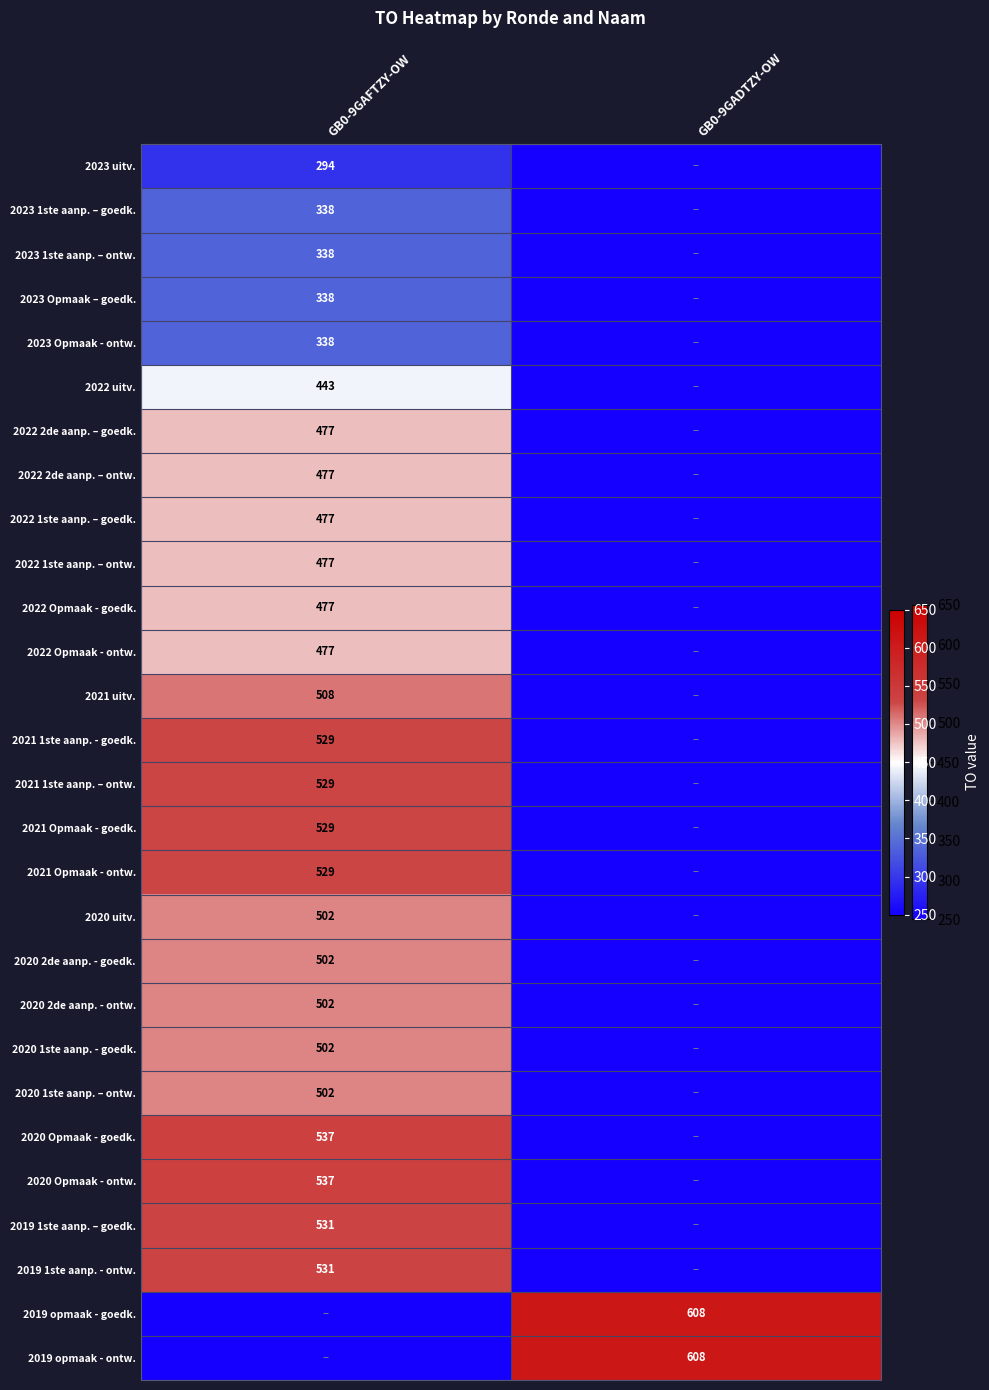

The 2020 1ste aanp. – ontw. series shows 502 at GB0-9GAFTZY-OW. True or false?

True